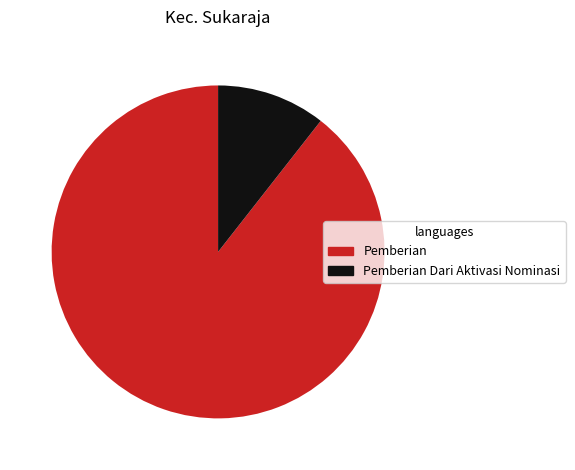

Count the number of slices in the pie.

2